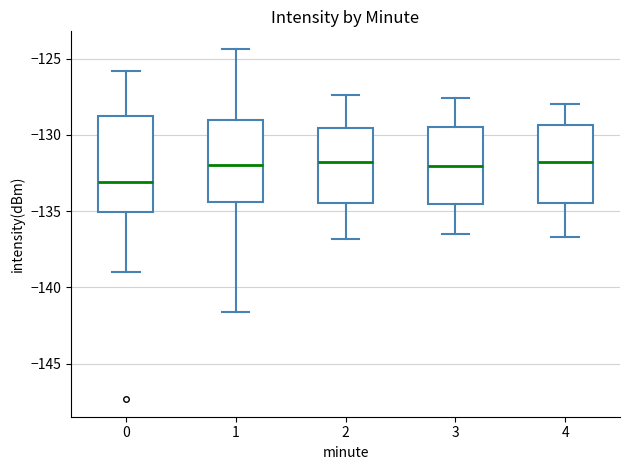

Which box is the tallest, from its lower edge to its upper edge?

0